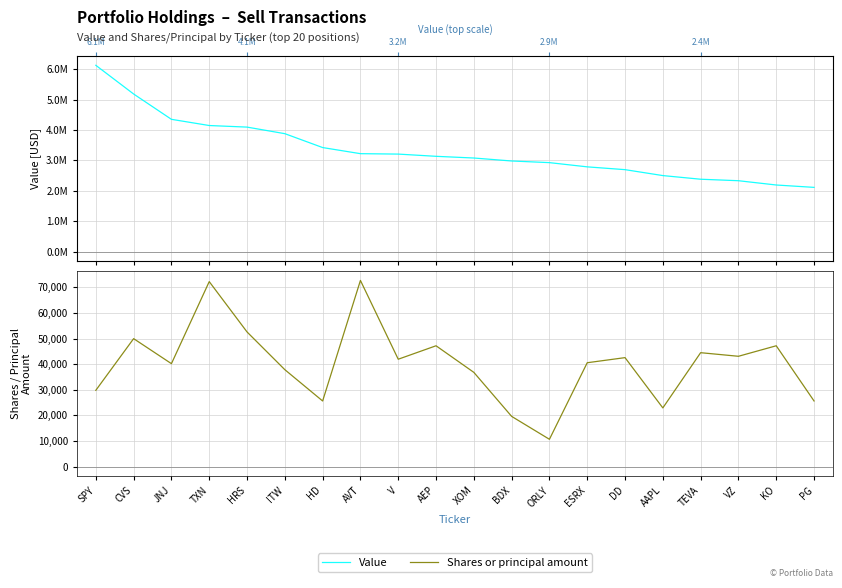

How many data points in Value are above 3134000?

9